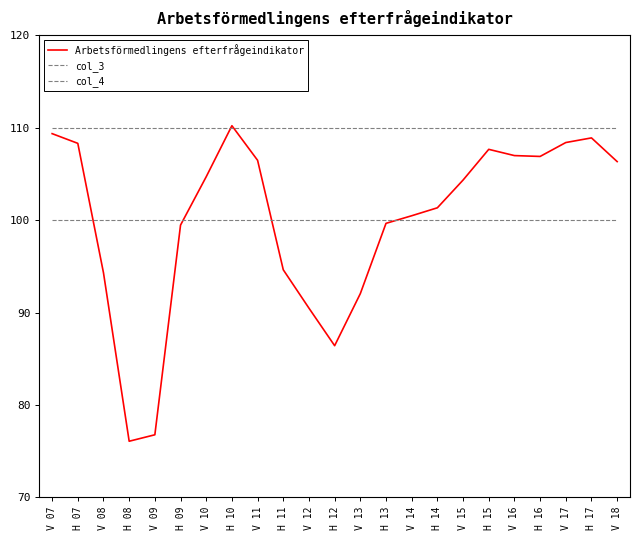

How many categories are shown in the chart?

23